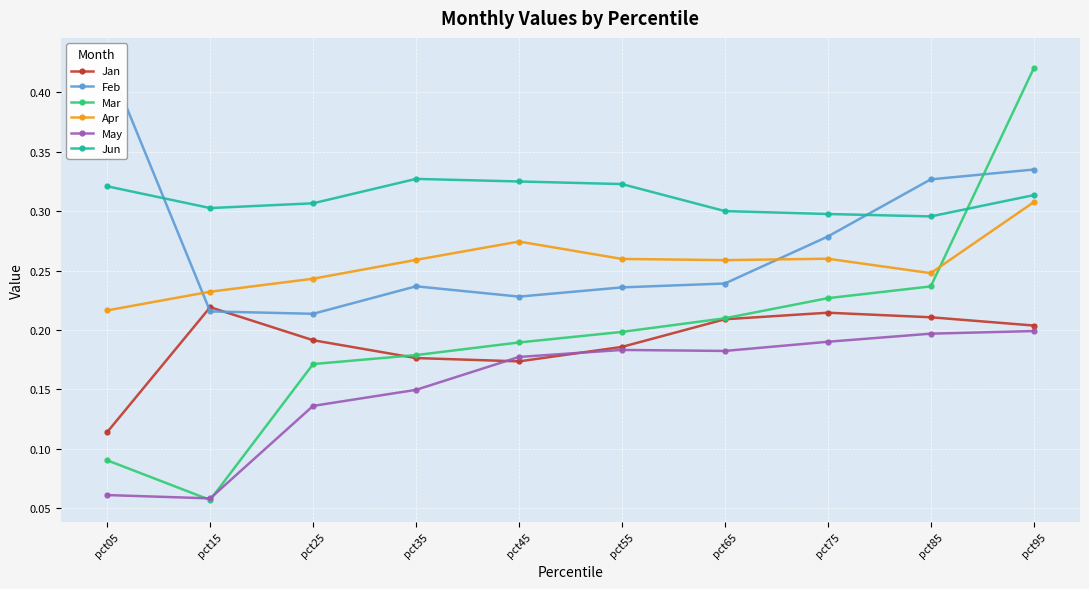

How many interior local valleys does the Mar series have?

1